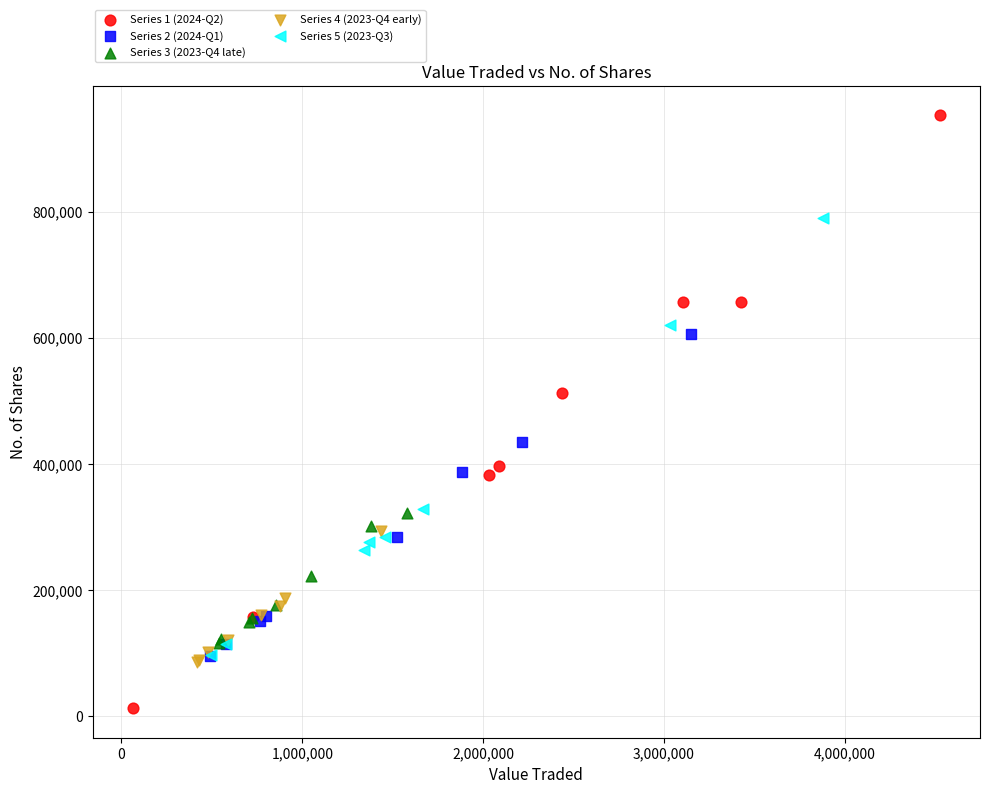

Which series contains the lowest Y value?

Series 1 (2024-Q2)